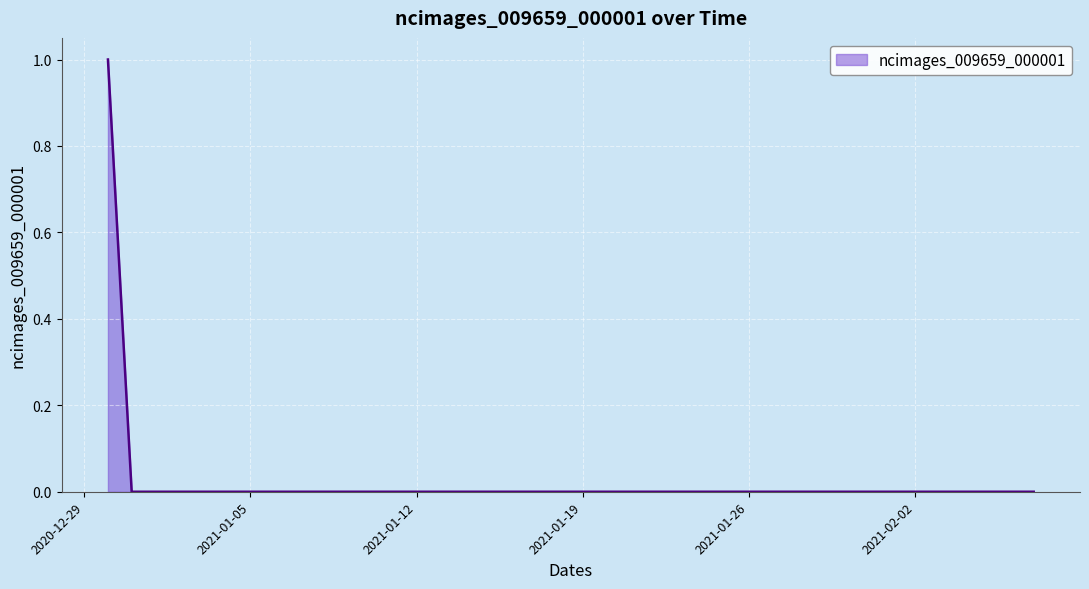

Where is the data nearest to the value 0?

2020-12-31